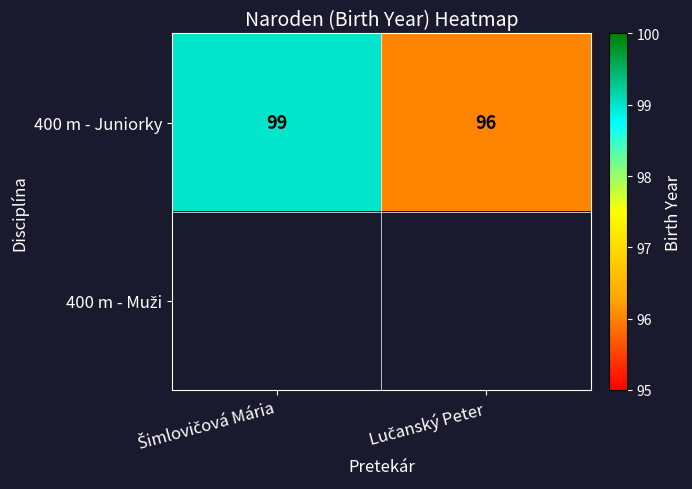

What is the difference between the maximum and minimum values in the 400 m - Juniorky series?

3